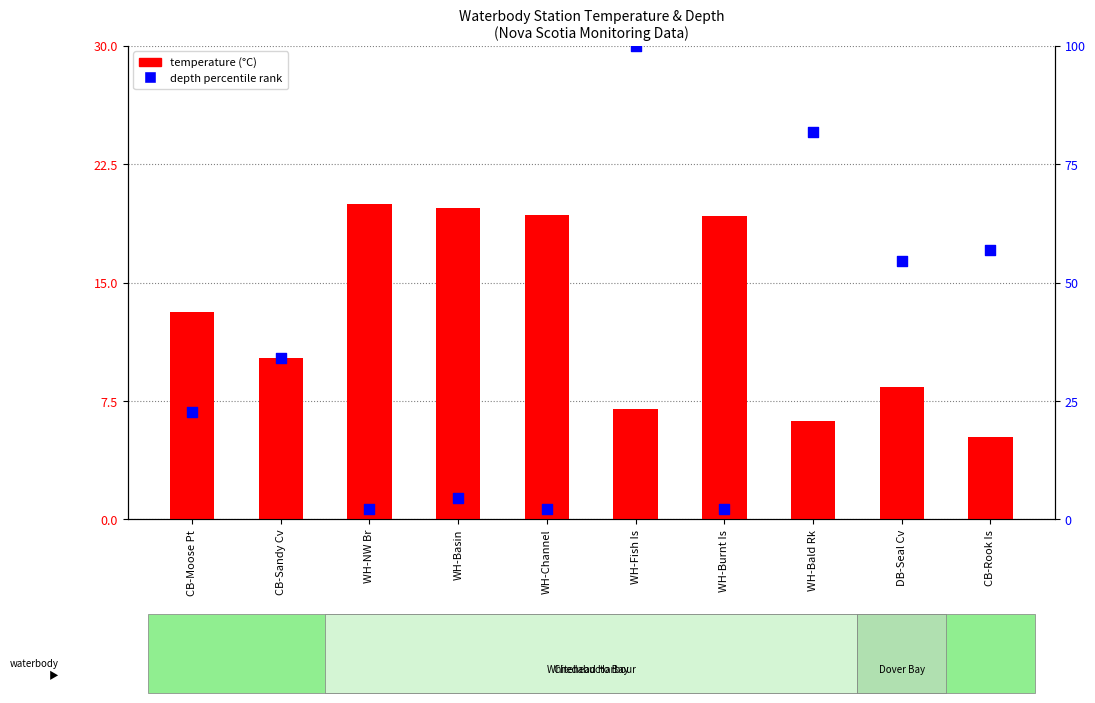

At which category is the sum across all series the highest?

WH-Fish Is